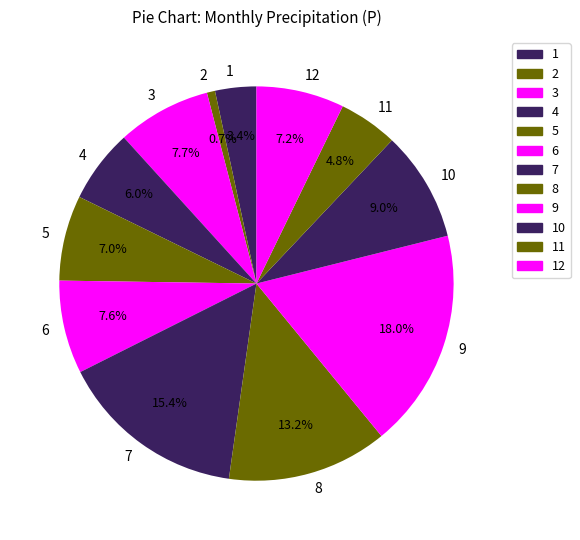

What is the total percentage of 1 and 12?

10.6%